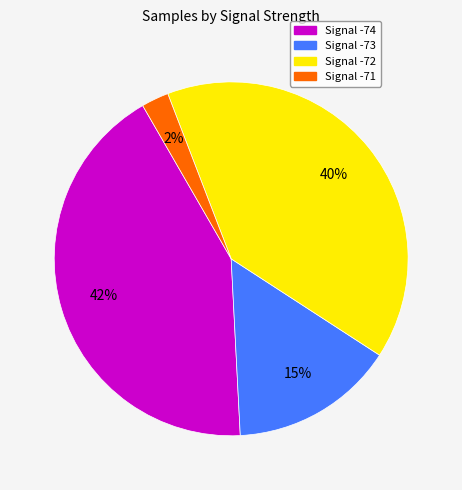

Does any single category account for the majority?

No